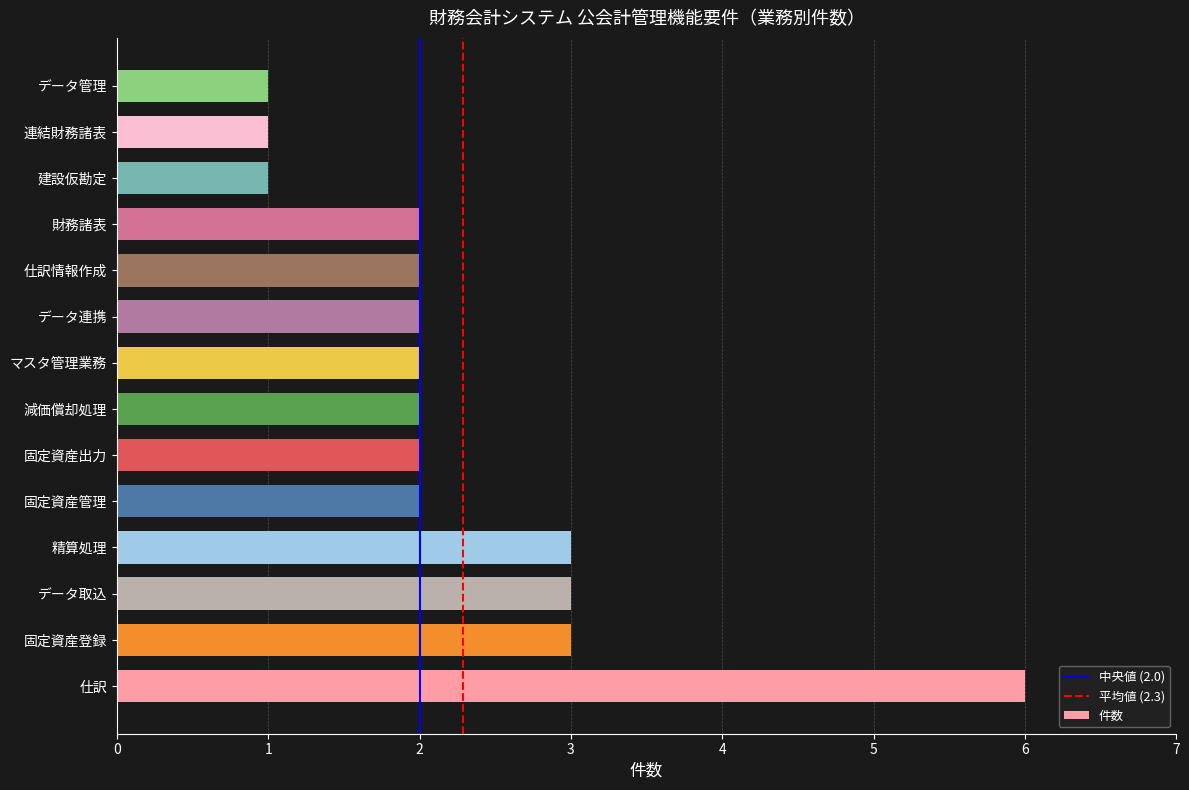

Count the values in the range 2 to 3.

10